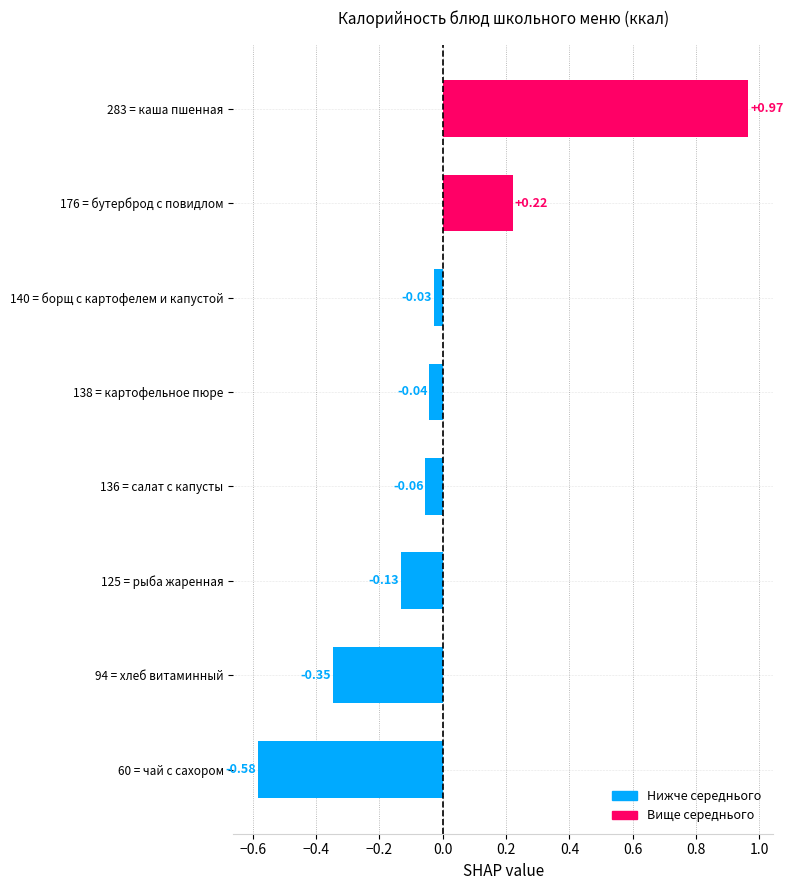

How many distinct data groups are displayed?

1